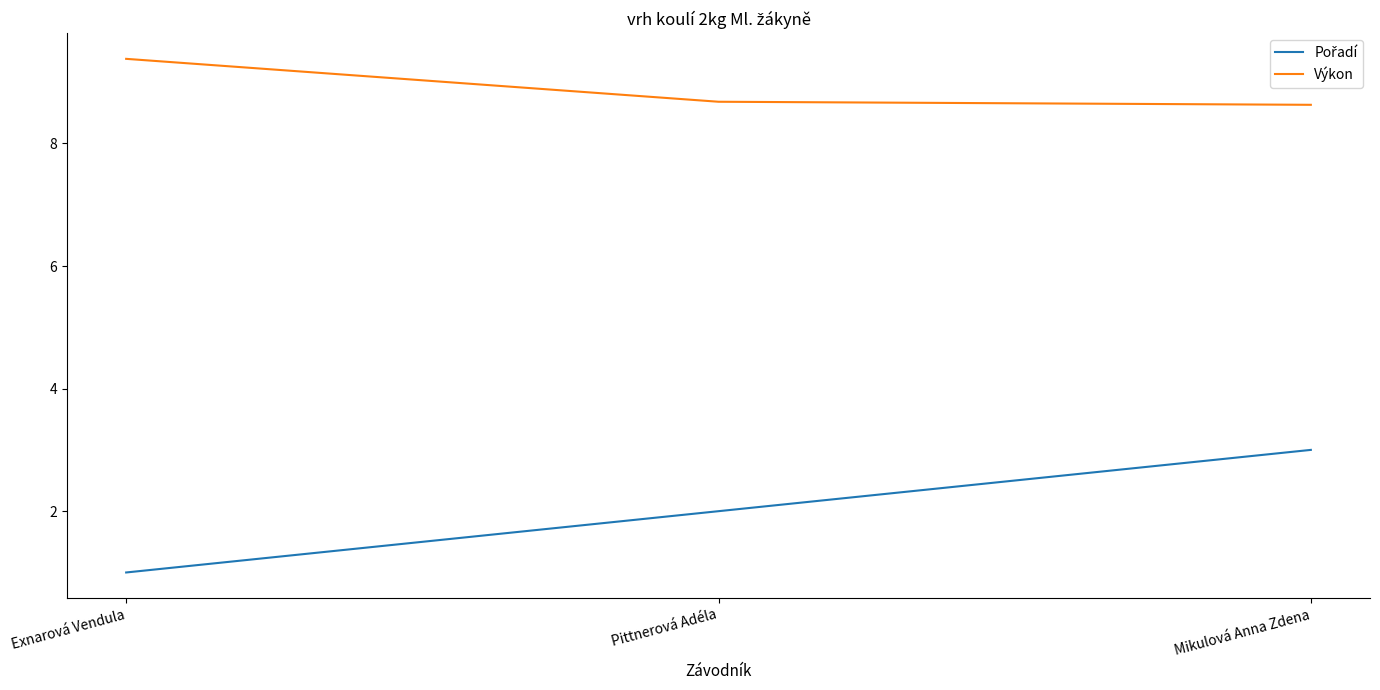

What is the spread (max minus min) of values at Pittnerová Adéla?

6.7